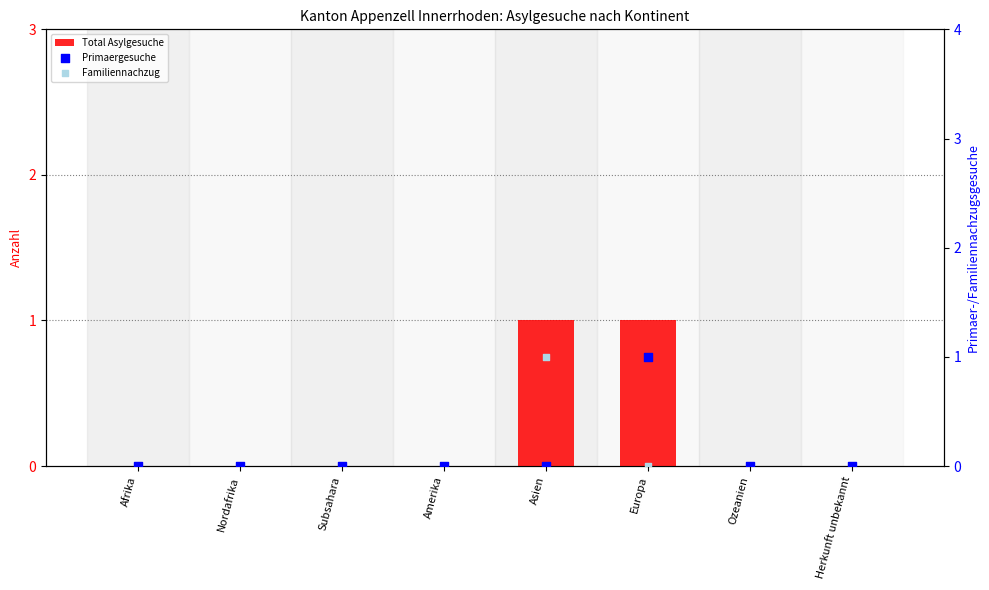

Is the value of Familiennachzug at Europa greater than the value of Primaergesuche at Amerika?

No